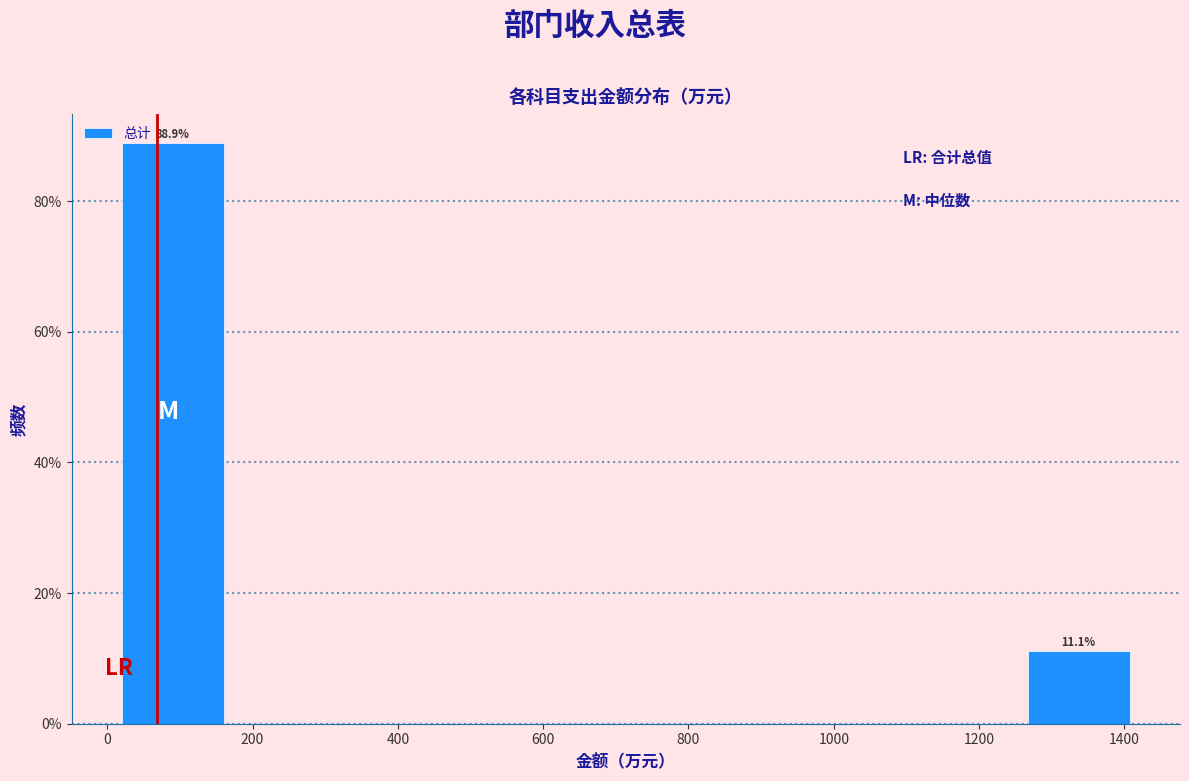

Over which range of the x-axis is the bar tallest?

20 to 160